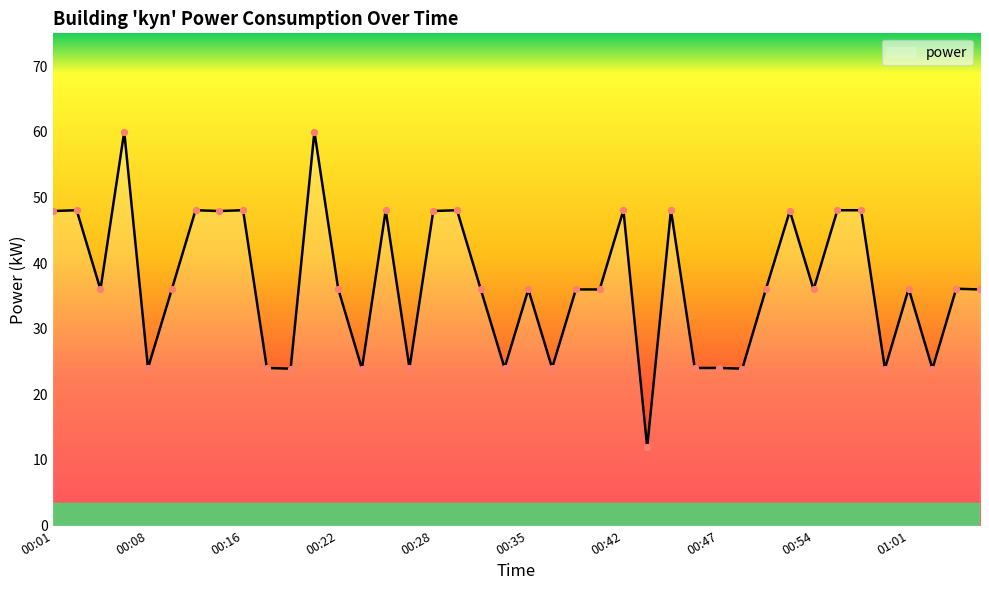

What is the maximum value shown in the chart?

60.0